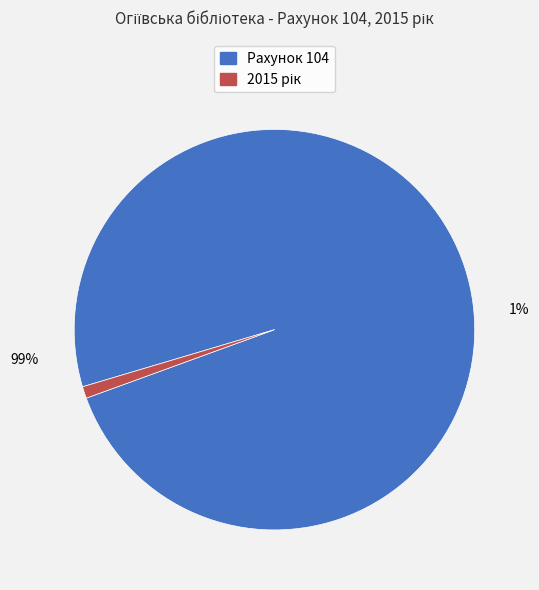

Rank the categories by value from lowest to highest.

2015 рік, Рахунок 104